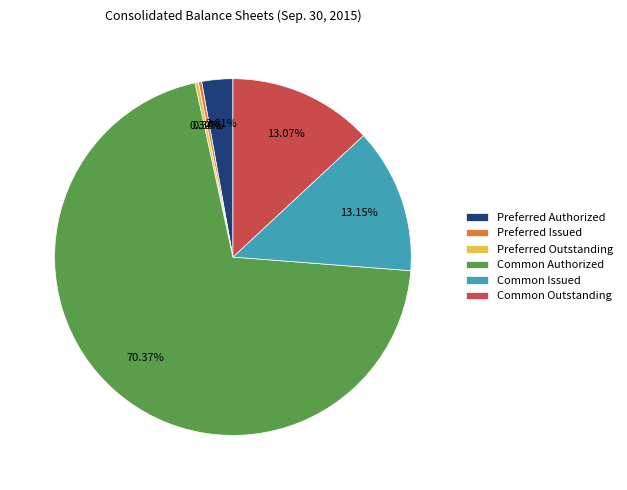

Which slice represents more than half of the pie?

Common Authorized